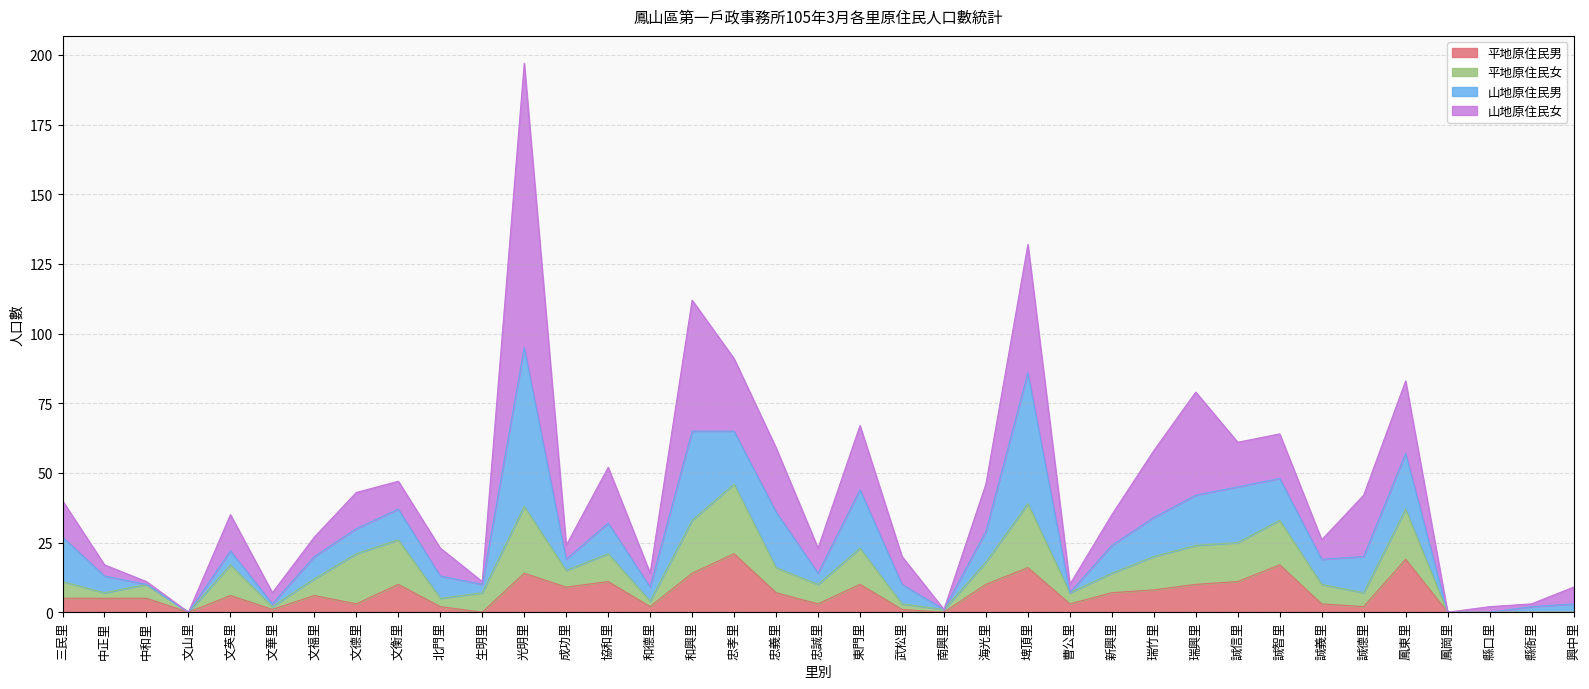

How many data points does each series have?

37